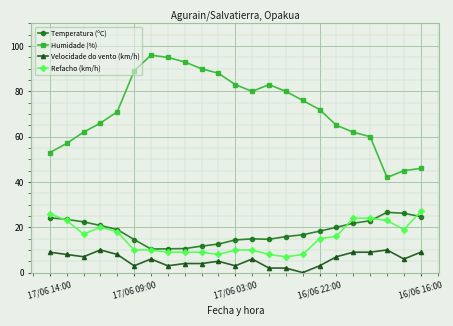

How many values in the Refacho (km/h) series are below 15?

11